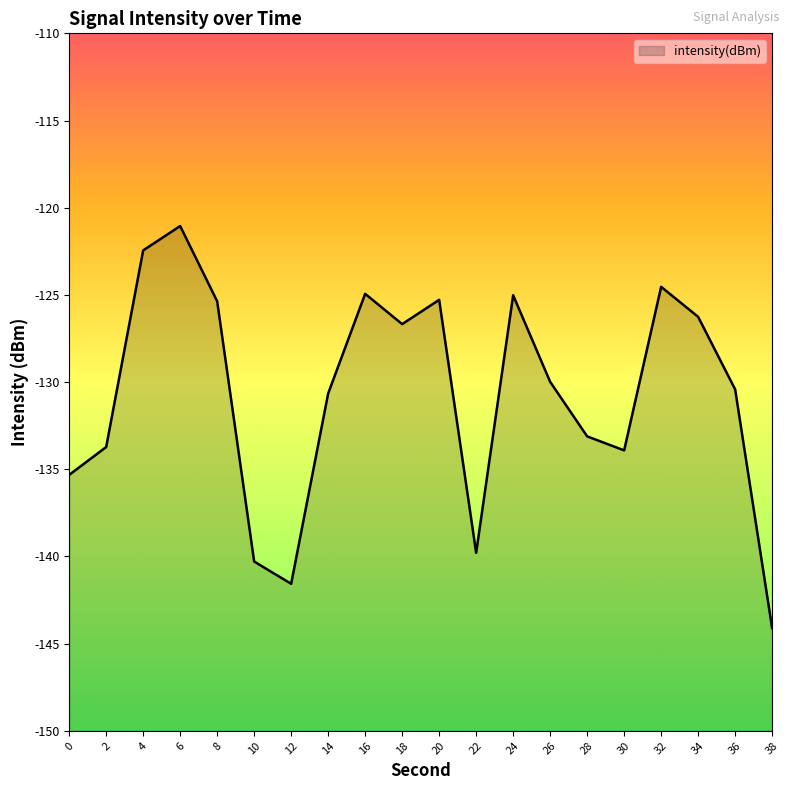

Where does the data first go above -129?

4